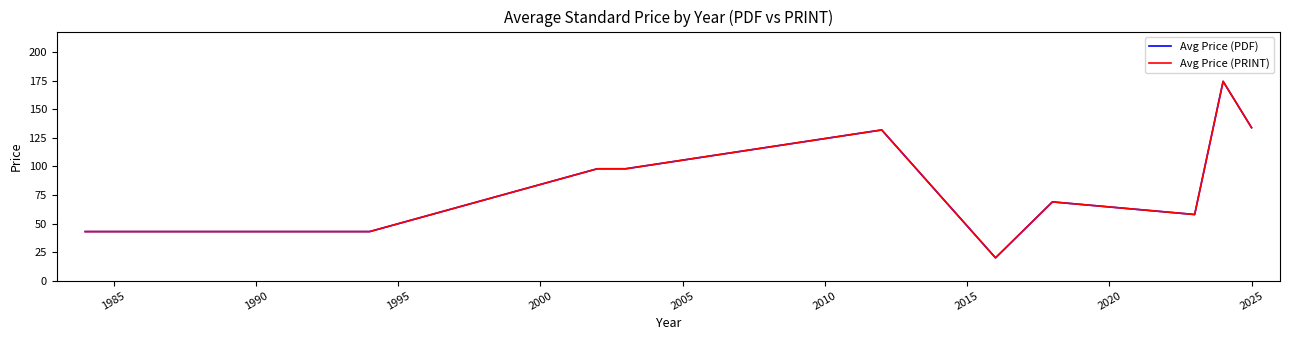

Reading left to right, list all the values displayed in this chart.

Avg Price (PDF): 43.0	43.0	43.0	43.0	98.0	98.0	132.0	20.0	69.0	57.9	174.5	134.0
Avg Price (PRINT): 43.0	43.0	43.0	43.0	98.0	98.0	132.0	20.0	69.0	57.9	174.5	134.0